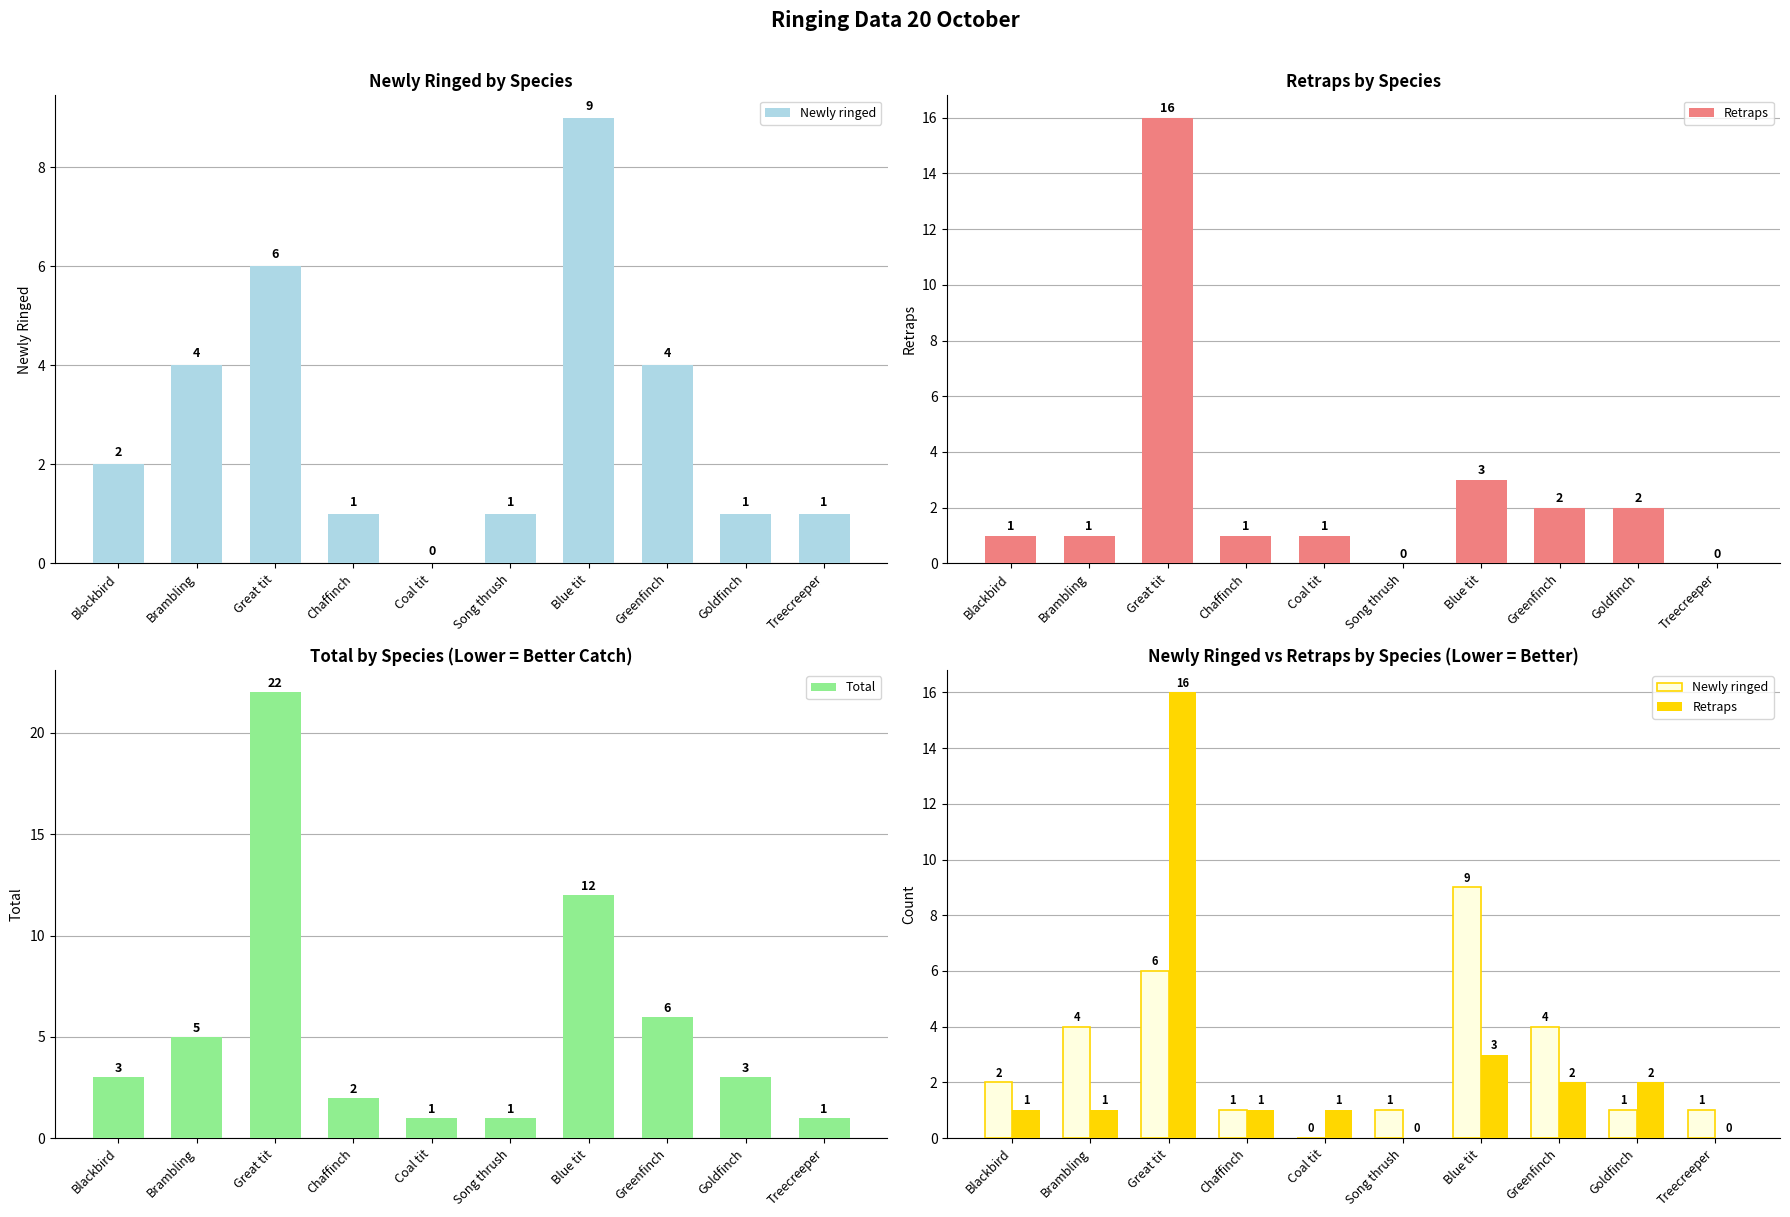

What is the label of the 1st bar from the right?

Treecreeper